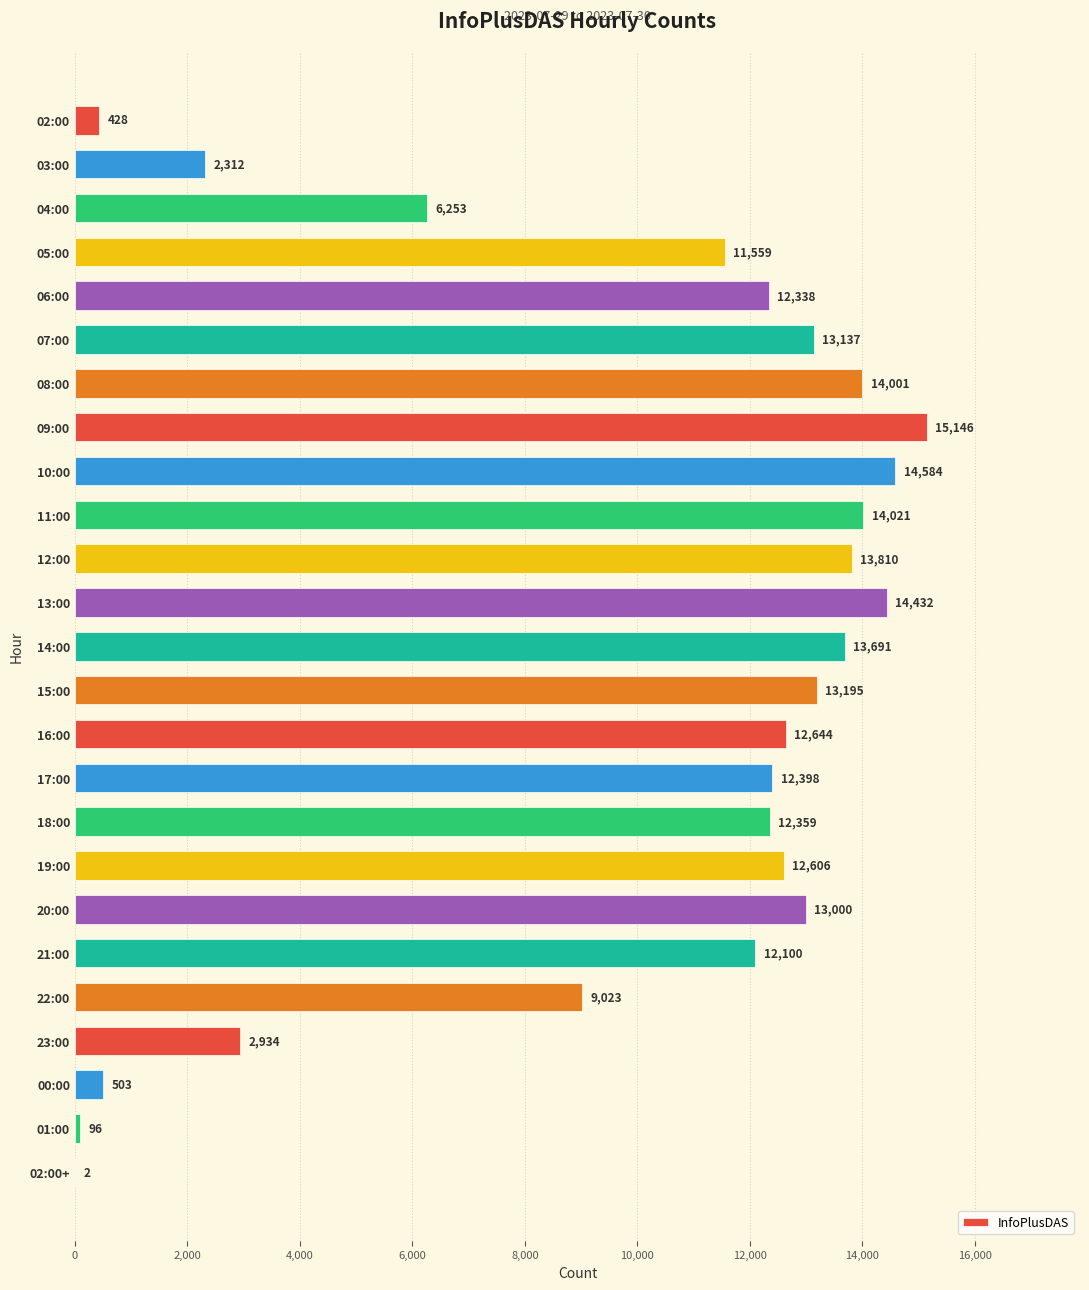

What is the sum of all values?

246572